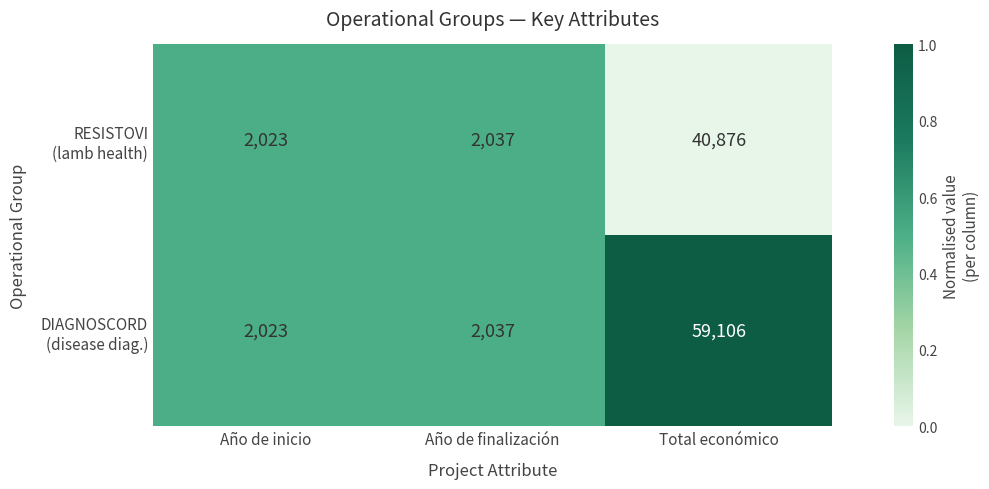

What is the greatest value displayed?

59106